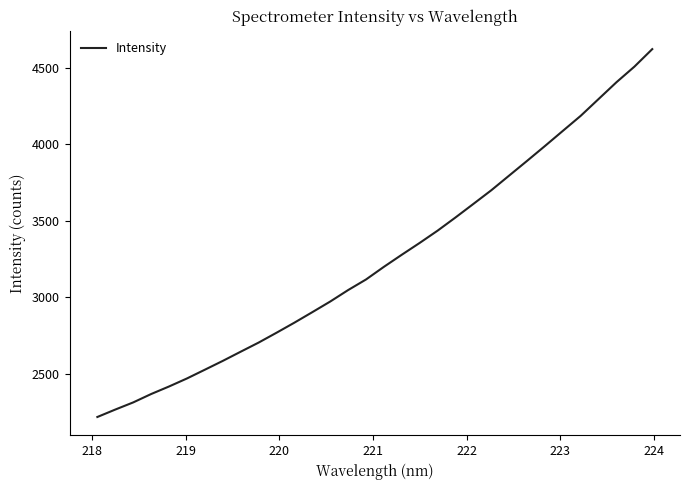

What is the minimum value shown in the chart?

2217.3